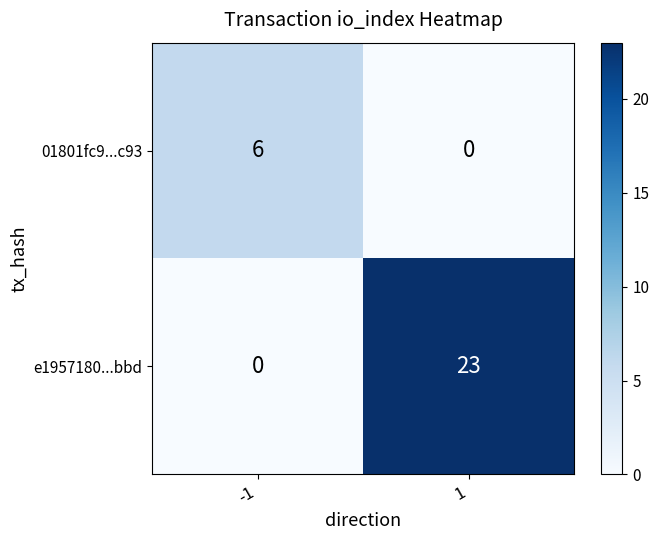

At which category is the sum across all series the highest?

1